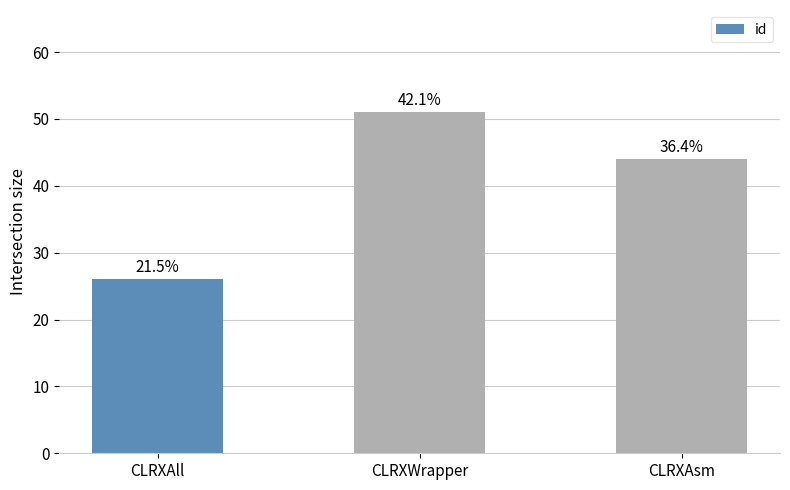

Does the chart contain any negative values?

No